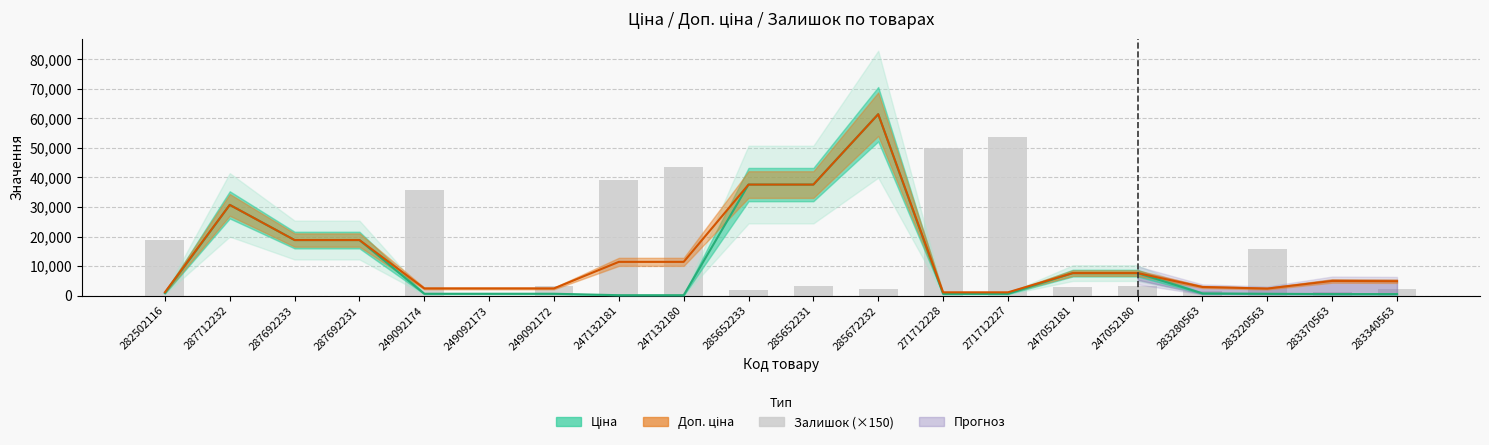

Are the bars grouped side by side (vs. stacked)?

No